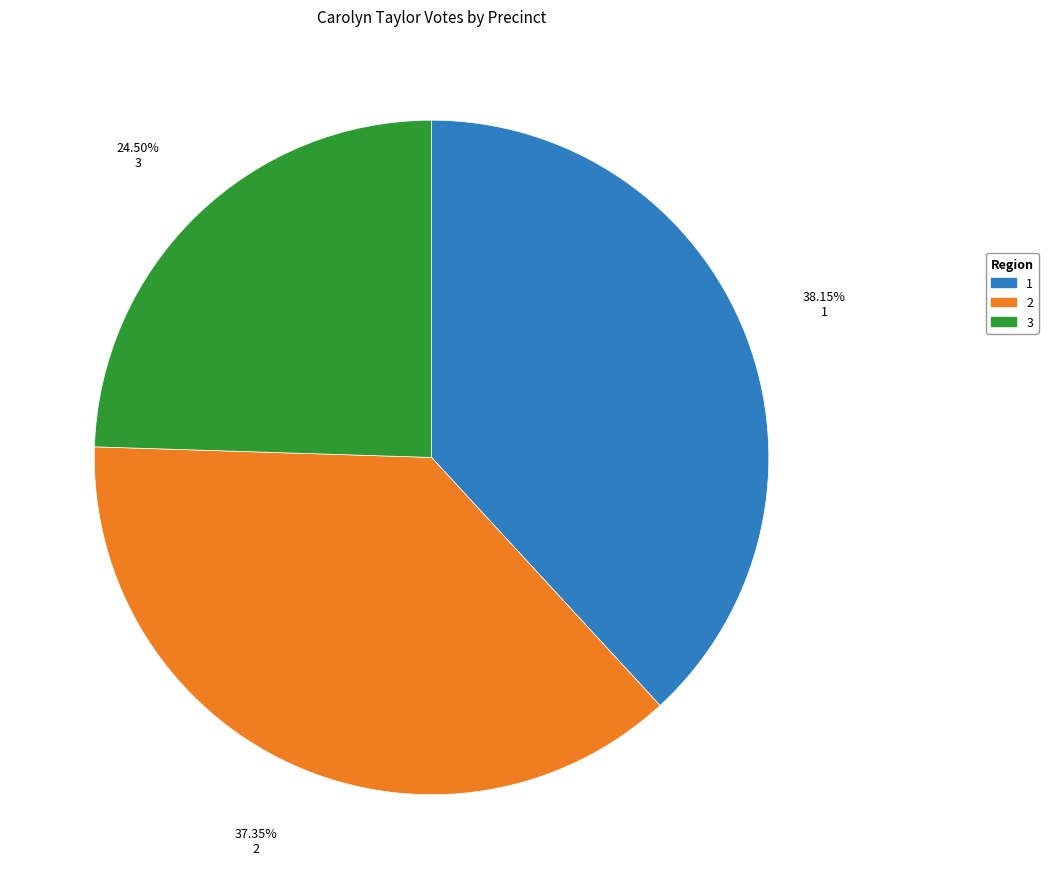

Which slice is the smallest?

3